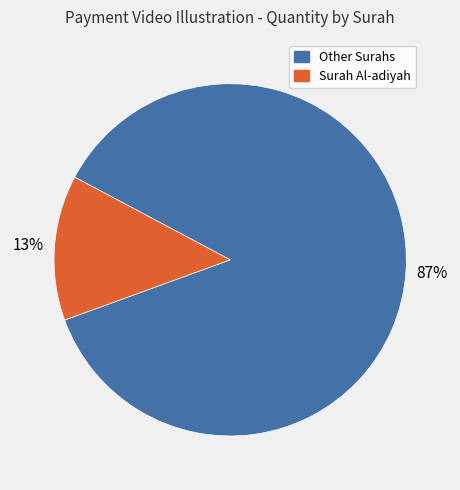

Is there any slice that represents more than half of the pie?

Yes